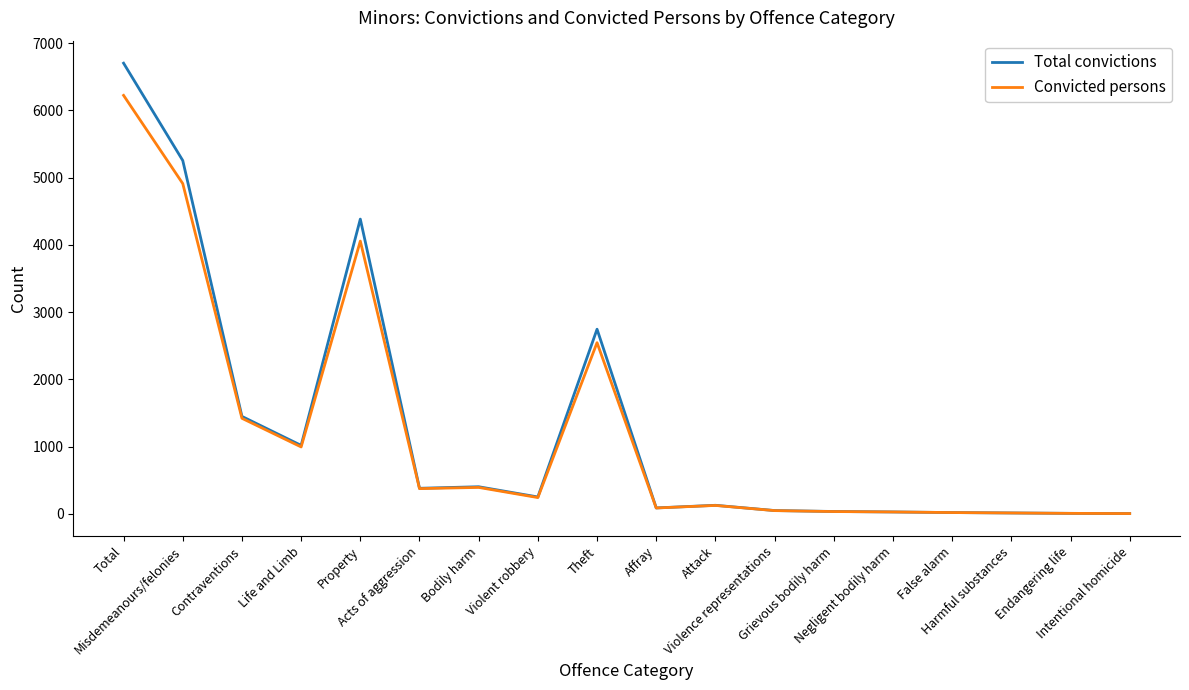

True or false: Convicted persons and Total convictions cross at least once.

False